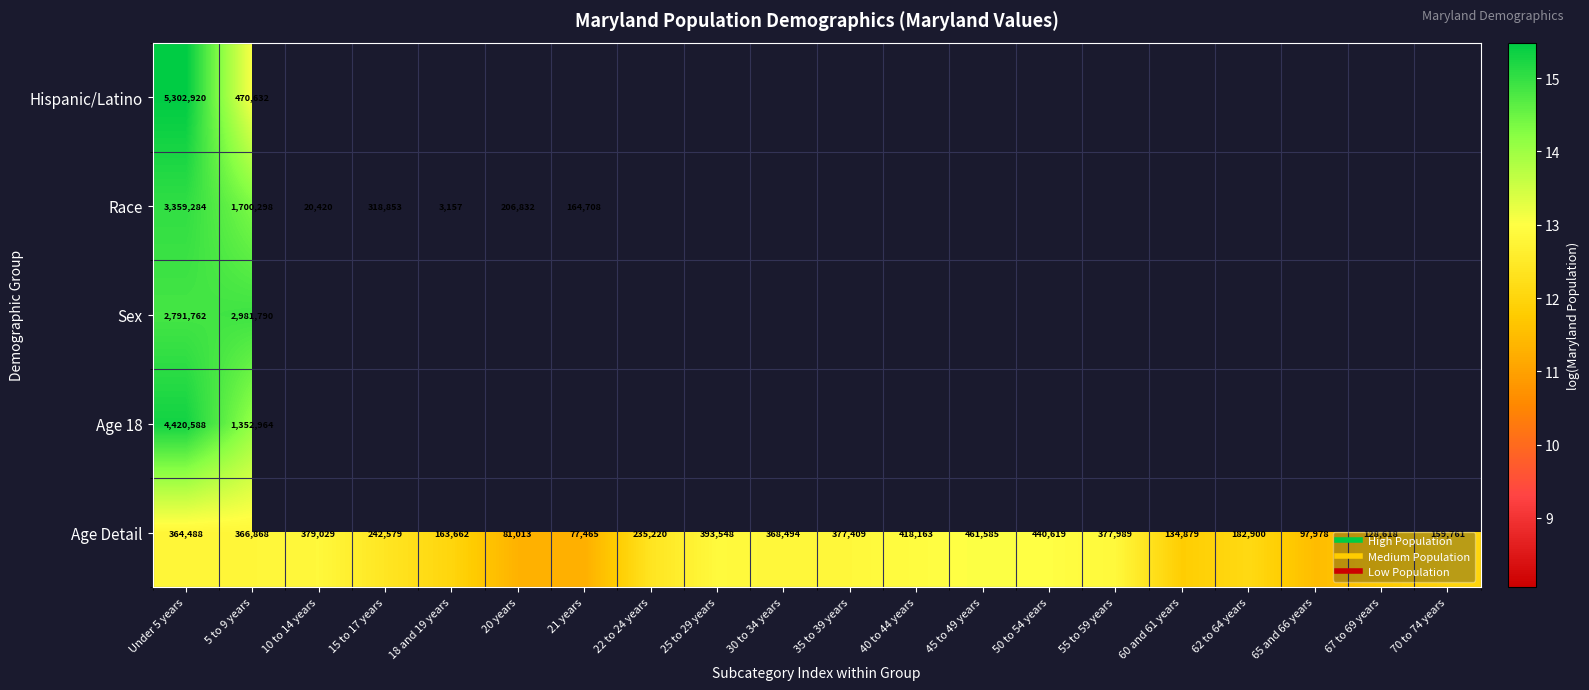

What is the maximum value shown in the chart?

15.5